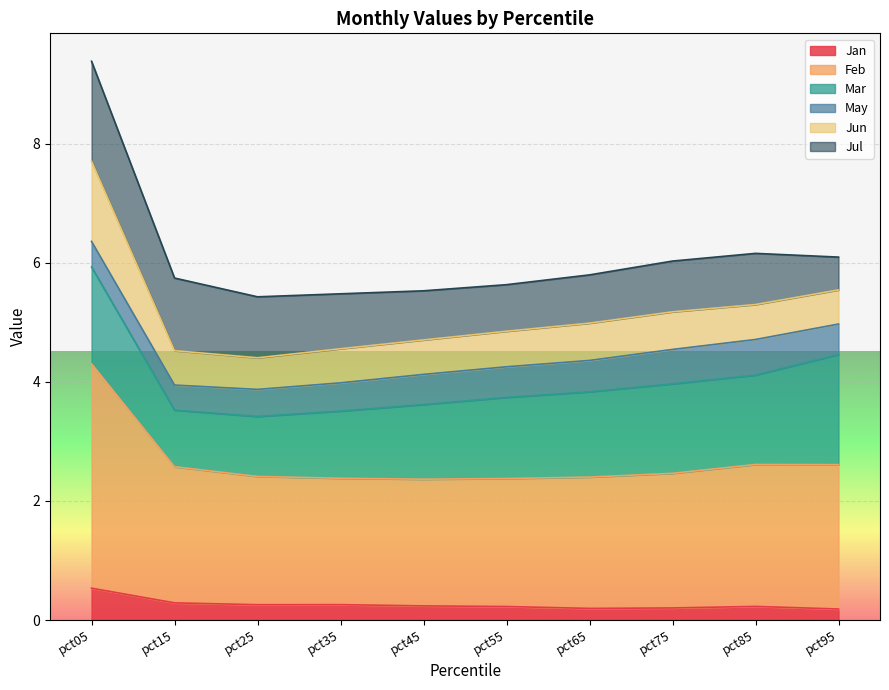

What is the difference between the second highest and minimum values in the Jan series?

0.1